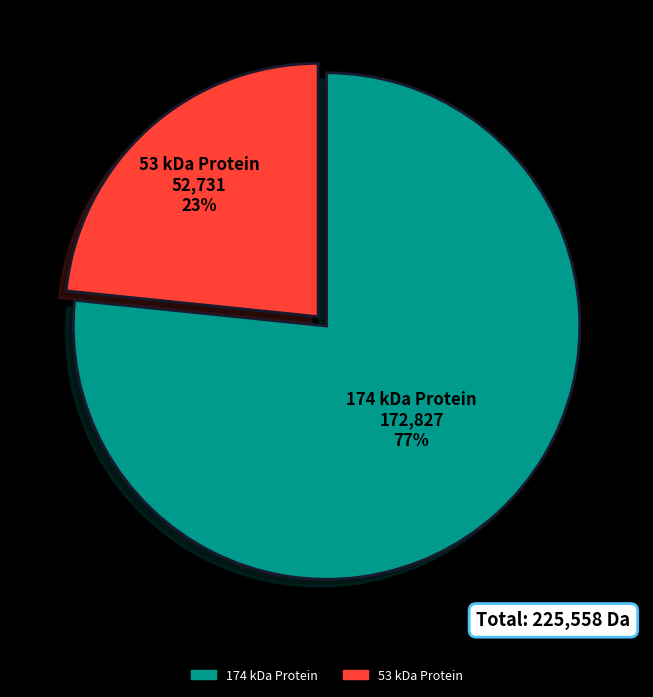

Does any single category account for the majority?

Yes